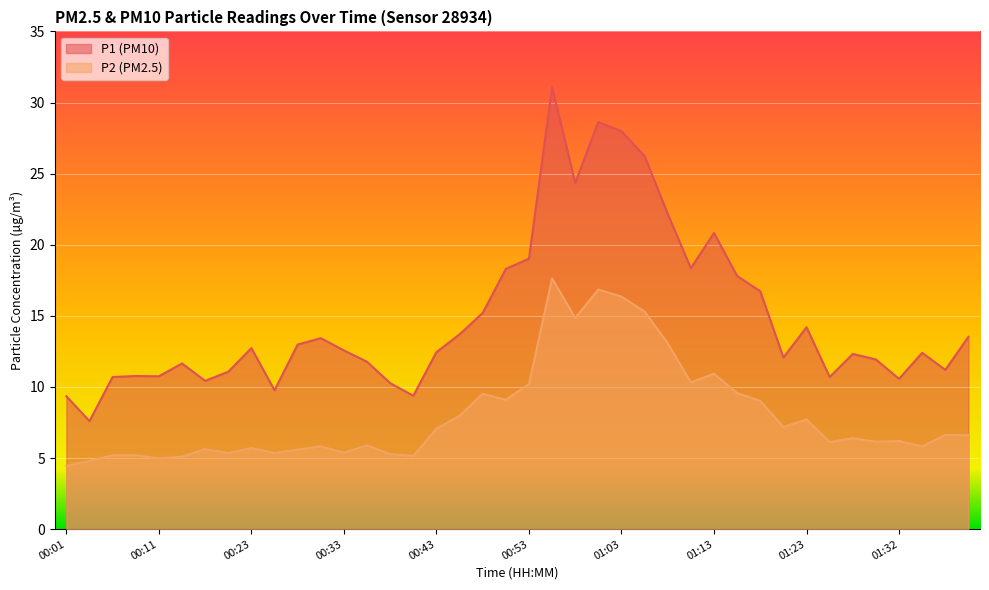

How many lines are shown in the chart?

2